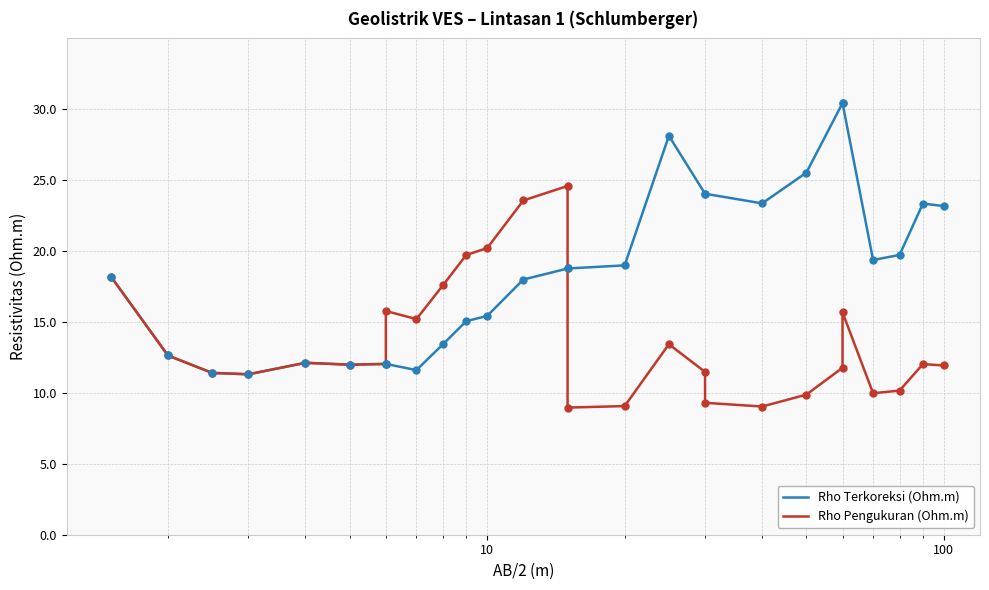

Is the value of Rho Pengukuran (Ohm.m) at 10 greater than the value of Rho Terkoreksi (Ohm.m) at 10000?

No